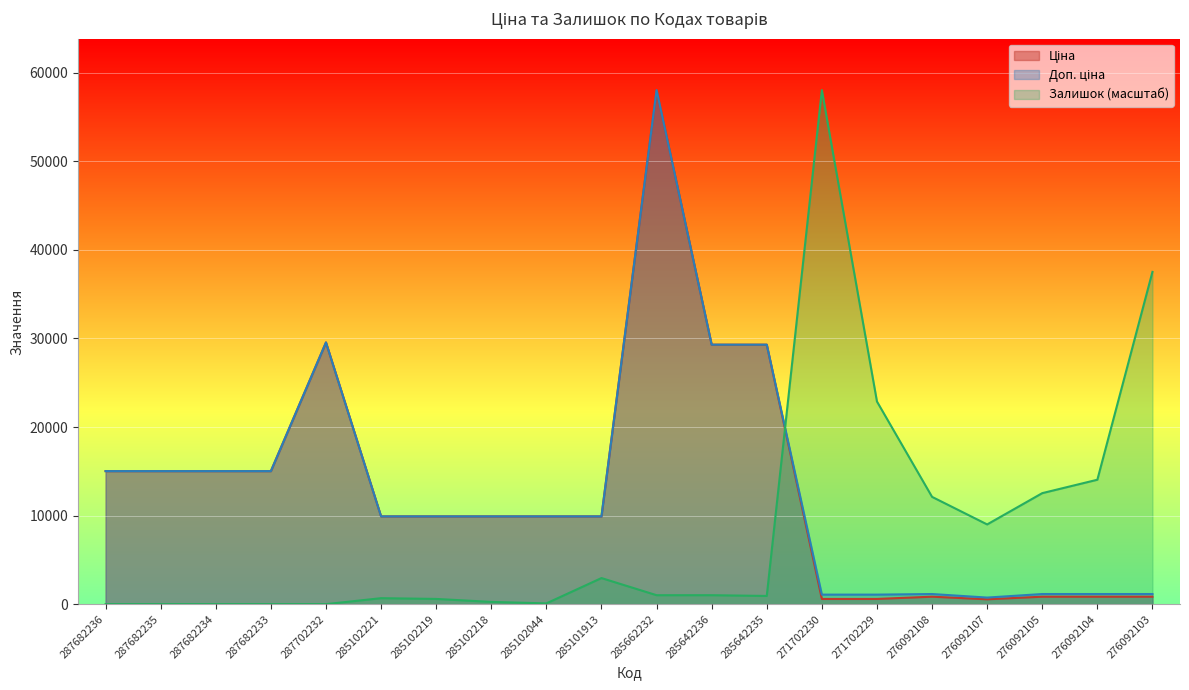

Reading left to right, extract all data points from this chart.

Ціна: 287682236=15019.2	287682235=15019.2	287682234=15019.2	287682233=15019.2	287702232=29548.9	285102221=9908.5	285102219=9908.5	285102218=9908.5	285102044=9908.5	285101913=9908.5	285662232=58037.0	285642236=29294.9	285642235=29294.9	271702230=586.0	271702229=586.0	276092108=842.8	276092107=547.8	276092105=842.8	276092104=842.8	276092103=842.8
Доп. ціна: 287682236=15019.2	287682235=15019.2	287682234=15019.2	287682233=15019.2	287702232=29548.9	285102221=9908.5	285102219=9908.5	285102218=9908.5	285102044=9908.5	285101913=9908.5	285662232=58037.0	285642236=29294.9	285642235=29294.9	271702230=1074.5	271702229=1074.5	276092108=1142.1	276092107=742.0	276092105=1142.1	276092104=1142.1	276092103=1142.1
Залишок: 287682236=0.0	287682235=0.0	287682234=0.0	287682233=0.0	287702232=0.0	285102221=672.9	285102219=588.8	285102218=252.3	285102044=84.1	285101913=2943.9	285662232=1009.3	285642236=1009.3	285642235=925.2	271702230=58037.0	271702229=22878.4	276092108=12112.1	276092107=8999.9	276092105=12532.6	276092104=14046.6	276092103=37513.8